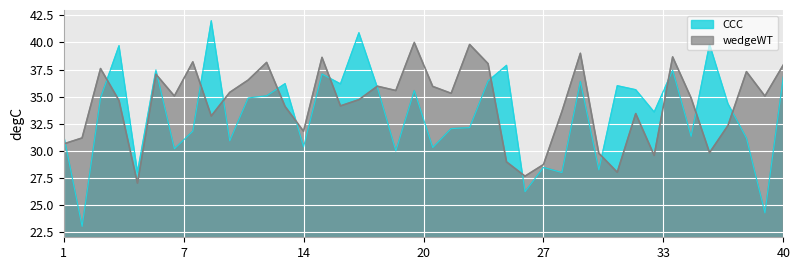

Read the CCC value at 23.

32.1